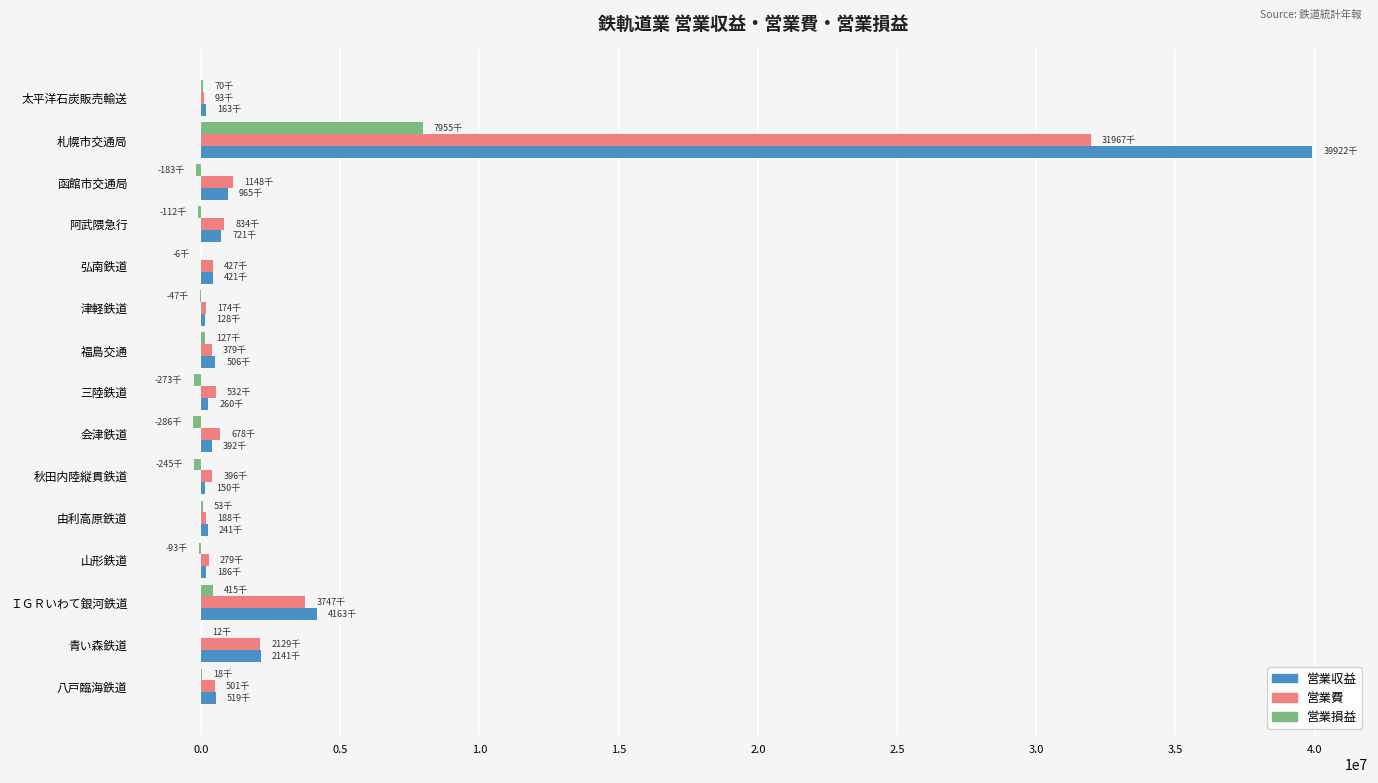

Where is 営業収益 nearest to the value 20024971?

ＩＧＲいわて銀河鉄道